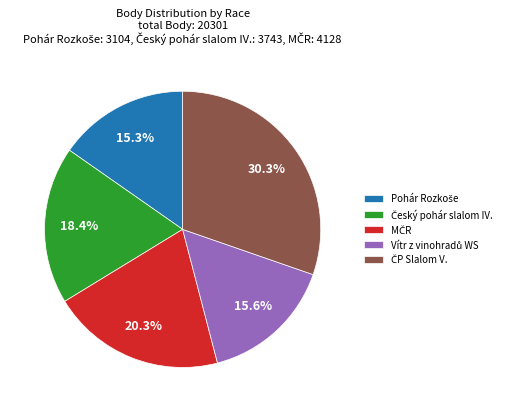

Does any single category account for the majority?

No